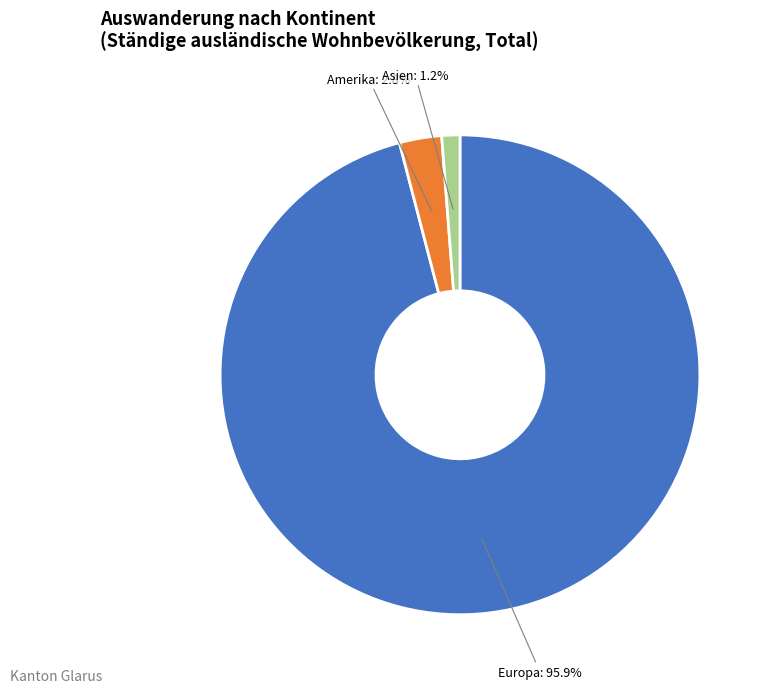

Does any single category account for the majority?

Yes